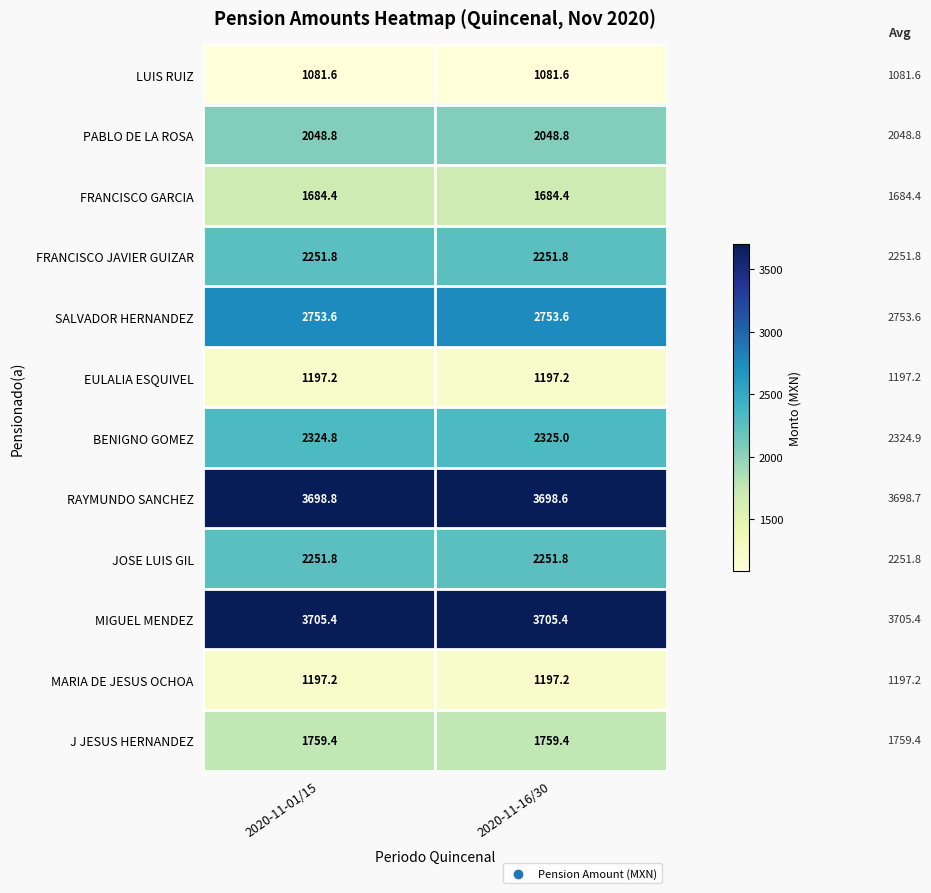

Reading left to right, extract all data points from this chart.

LUIS RUIZ: 2020-11-01/15=1081.6	2020-11-16/30=1081.6
PABLO DE LA ROSA: 2020-11-01/15=2048.8	2020-11-16/30=2048.8
FRANCISCO GARCIA: 2020-11-01/15=1684.4	2020-11-16/30=1684.4
FRANCISCO JAVIER GUIZAR: 2020-11-01/15=2251.8	2020-11-16/30=2251.8
SALVADOR HERNANDEZ: 2020-11-01/15=2753.6	2020-11-16/30=2753.6
EULALIA ESQUIVEL: 2020-11-01/15=1197.2	2020-11-16/30=1197.2
BENIGNO GOMEZ: 2020-11-01/15=2324.8	2020-11-16/30=2325.0
RAYMUNDO SANCHEZ: 2020-11-01/15=3698.8	2020-11-16/30=3698.6
JOSE LUIS GIL: 2020-11-01/15=2251.8	2020-11-16/30=2251.8
MIGUEL MENDEZ: 2020-11-01/15=3705.4	2020-11-16/30=3705.4
MARIA DE JESUS OCHOA: 2020-11-01/15=1197.2	2020-11-16/30=1197.2
J JESUS HERNANDEZ: 2020-11-01/15=1759.4	2020-11-16/30=1759.4